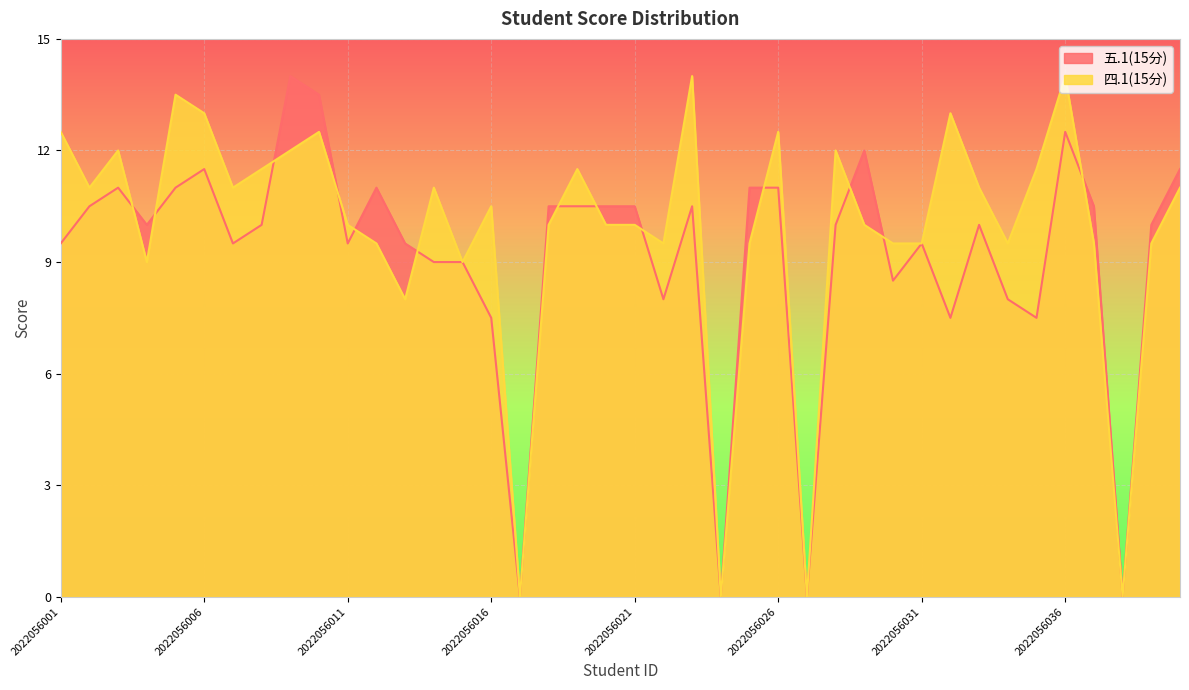

At which category is the sum across all series the highest?

2022056036